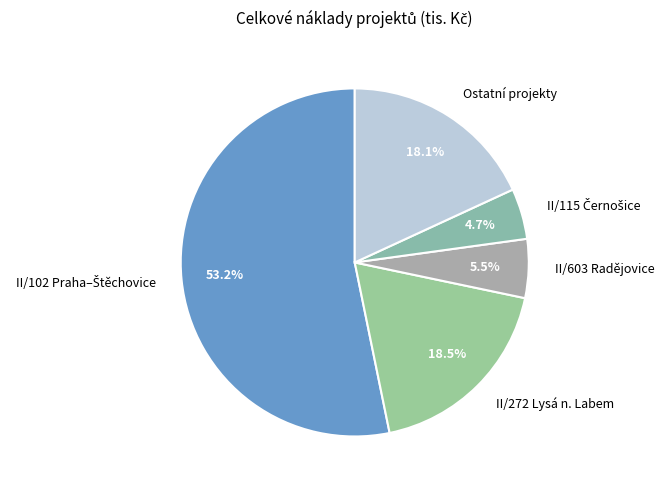

What percentage is NOT represented by II/603 Radějovice?

94.5%